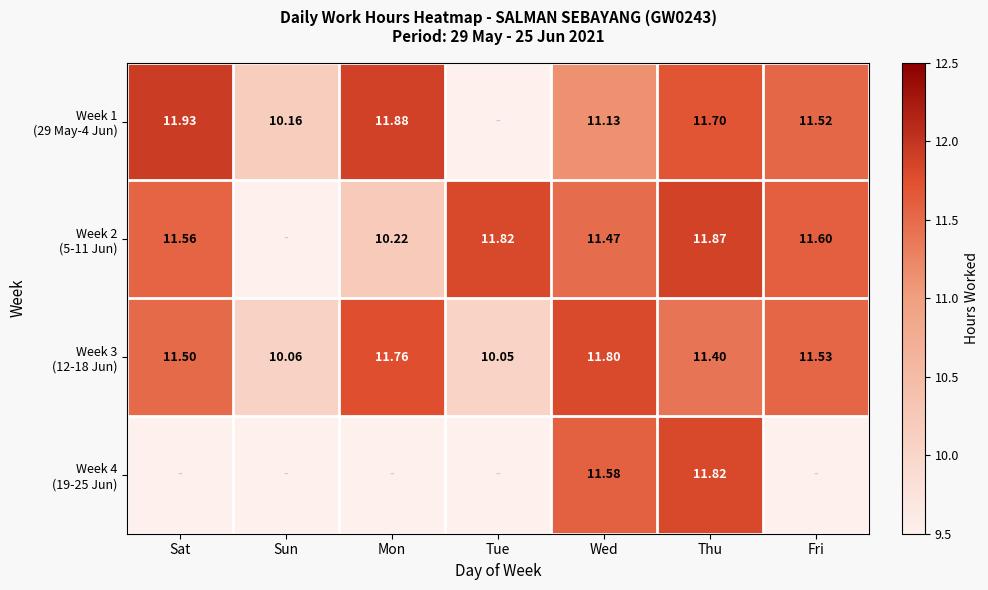

What is the approximate value of Week 1 (29 May-4 Jun) at Thu?

11.7